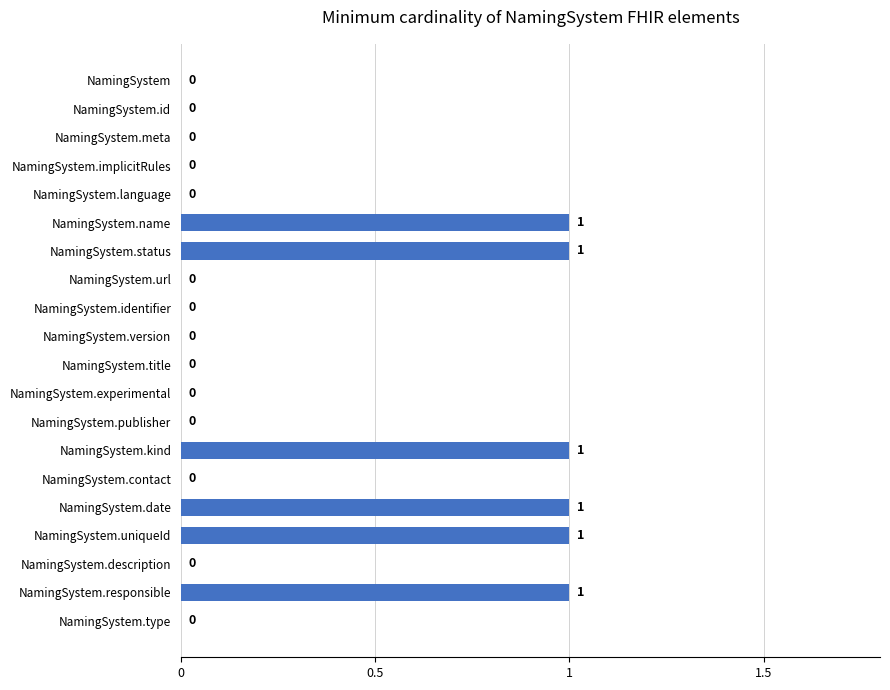

Which has a higher value, NamingSystem.implicitRules or NamingSystem.responsible?

NamingSystem.responsible